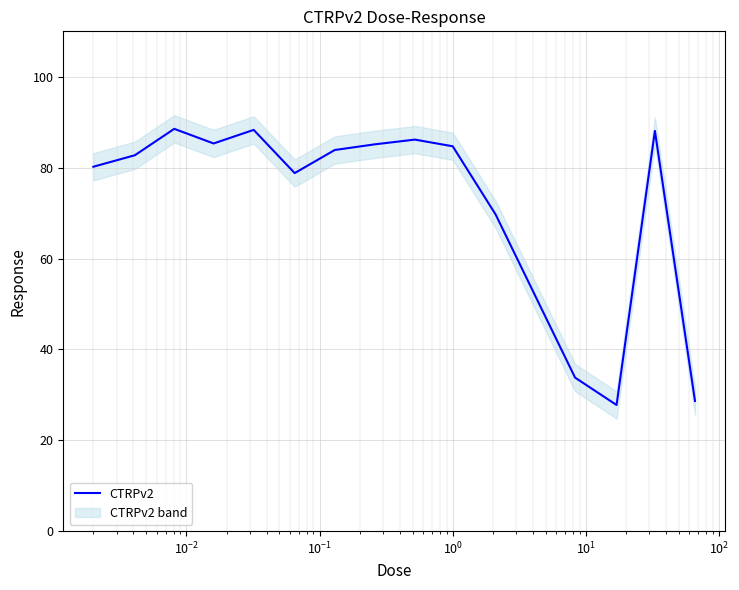

How many lines are shown in the chart?

1